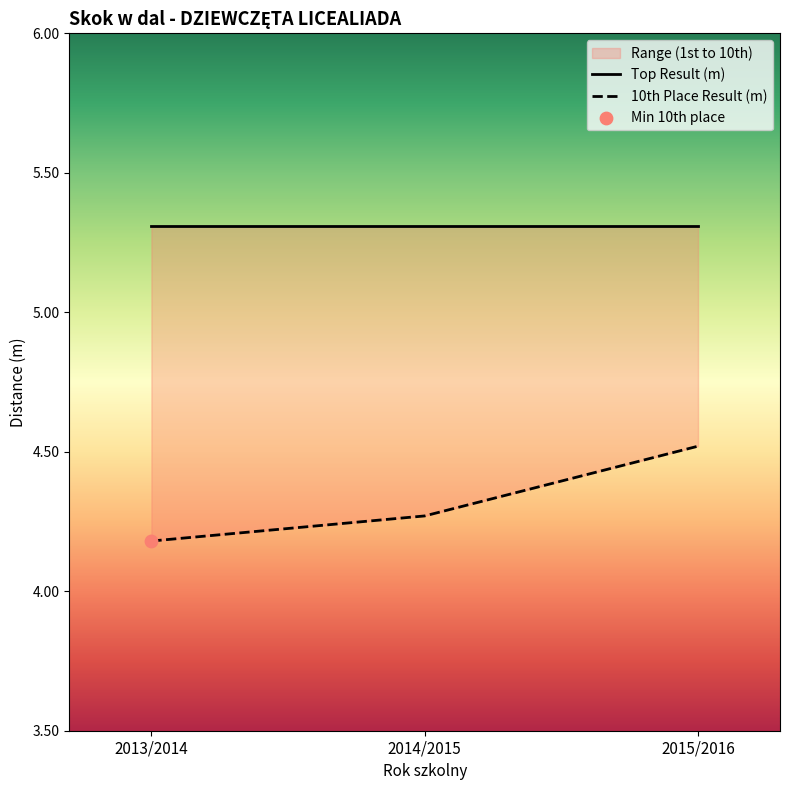

Approximately how many times larger is the value at 2014/2015 compared to 2015/2016?

0.9